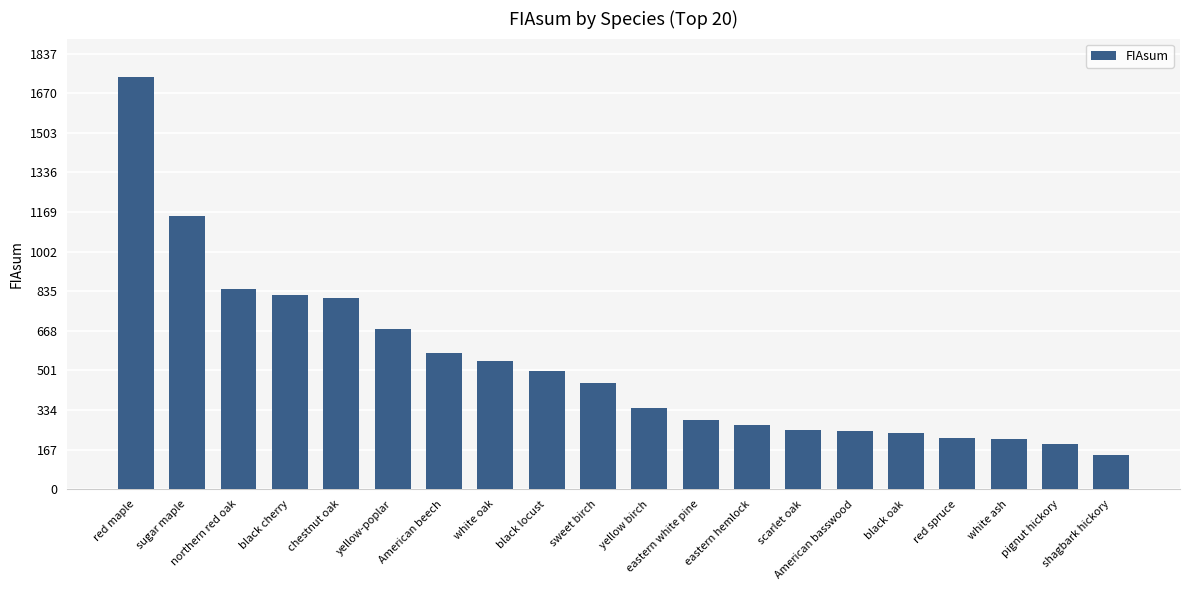

What is the minimum value shown in the chart?

143.3